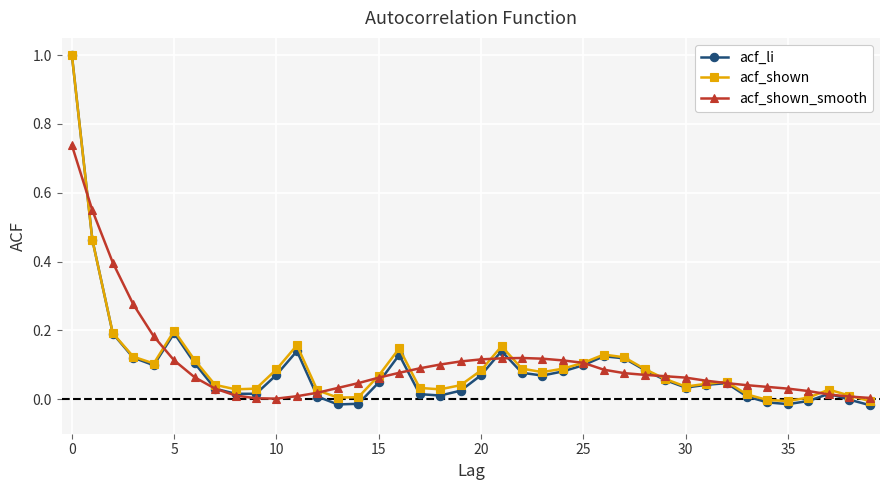

Which series has the widest spread of values?

acf_li